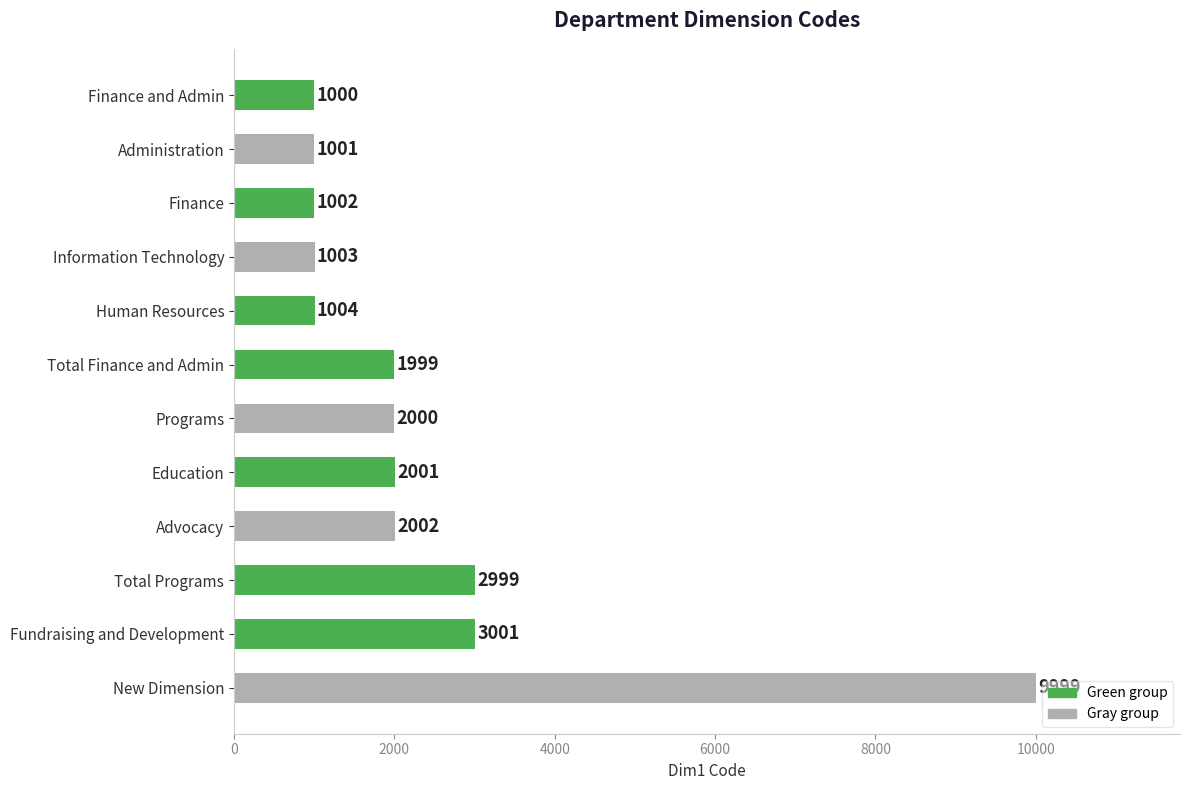

Reading top to bottom, what are all the values shown in this chart?

1000	1001	1002	1003	1004	1999	2000	2001	2002	2999	3001	9999